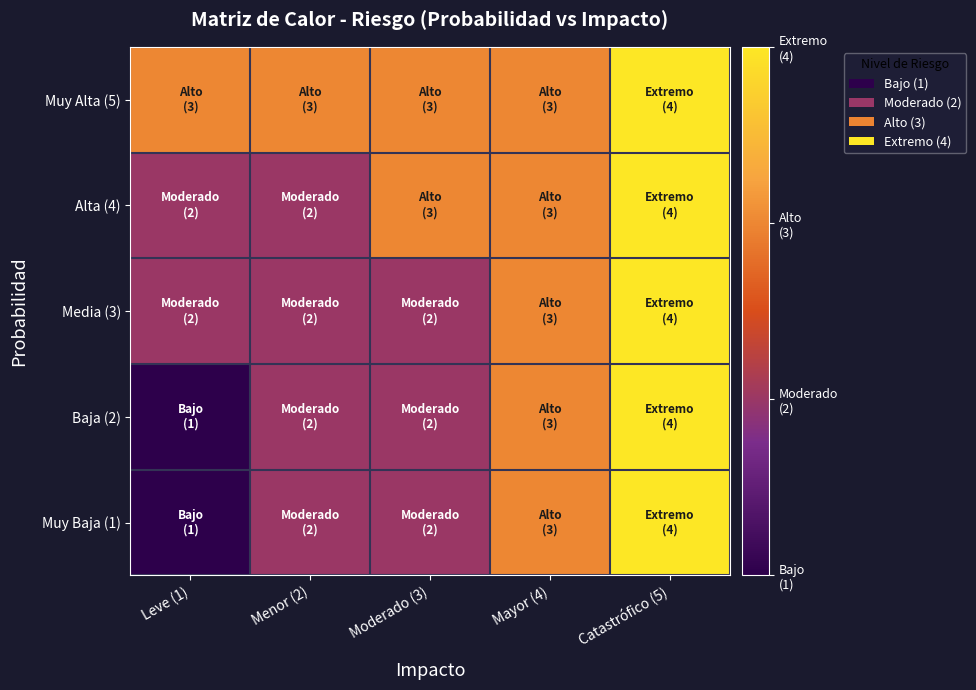

At how many categories does at least one series exceed 2?

5